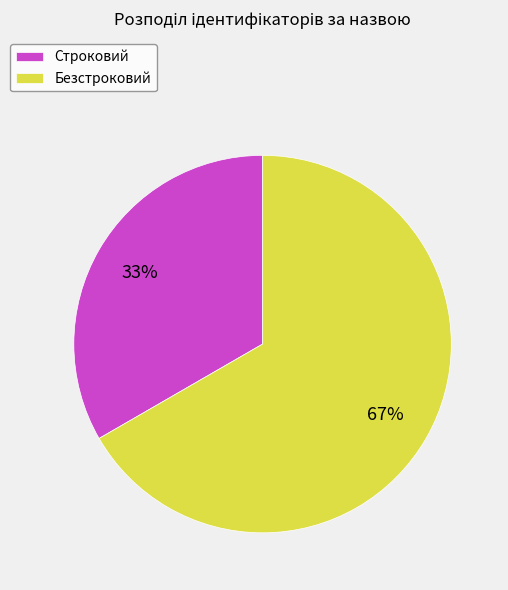

How many slices are in this pie chart?

2